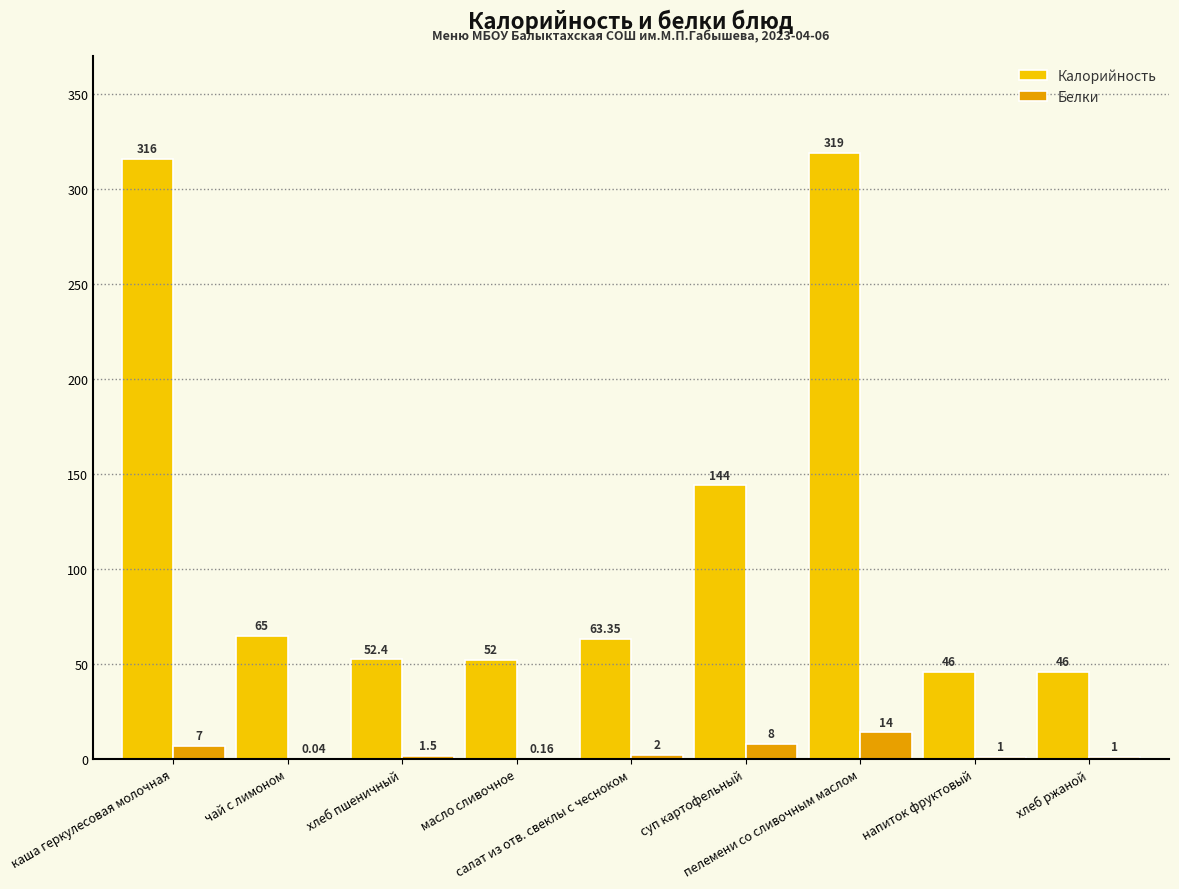

Which series has the widest spread of values?

Калорийность